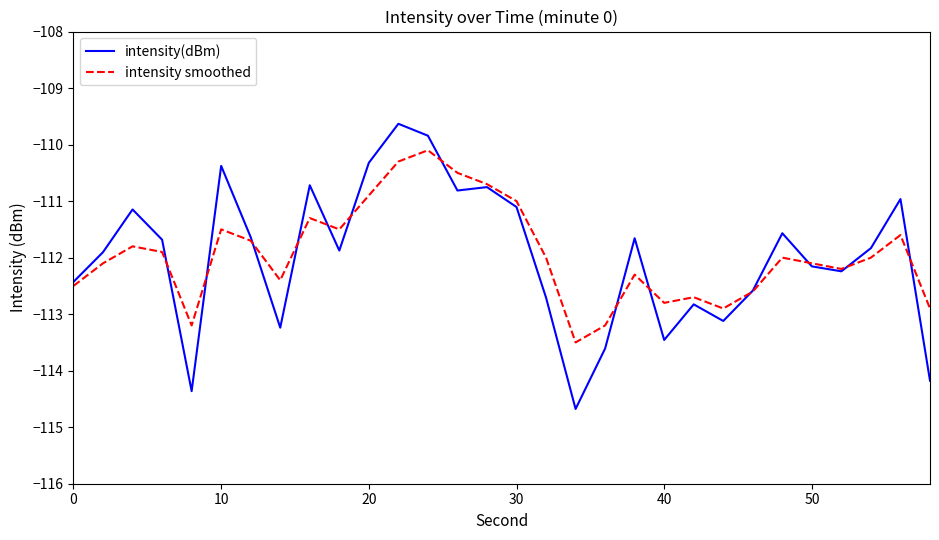

Which series has the widest spread of values?

intensity(dBm)